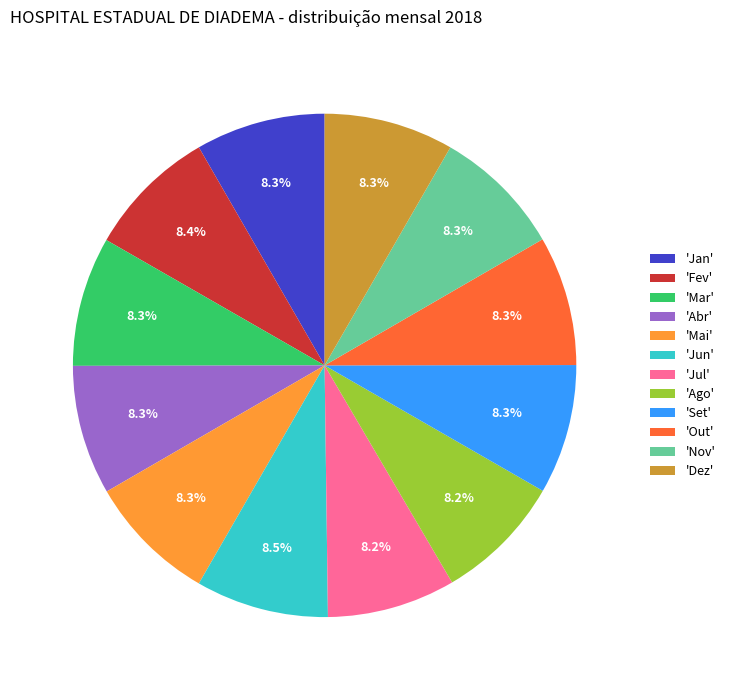

Is 'Out' the majority of the pie?

No